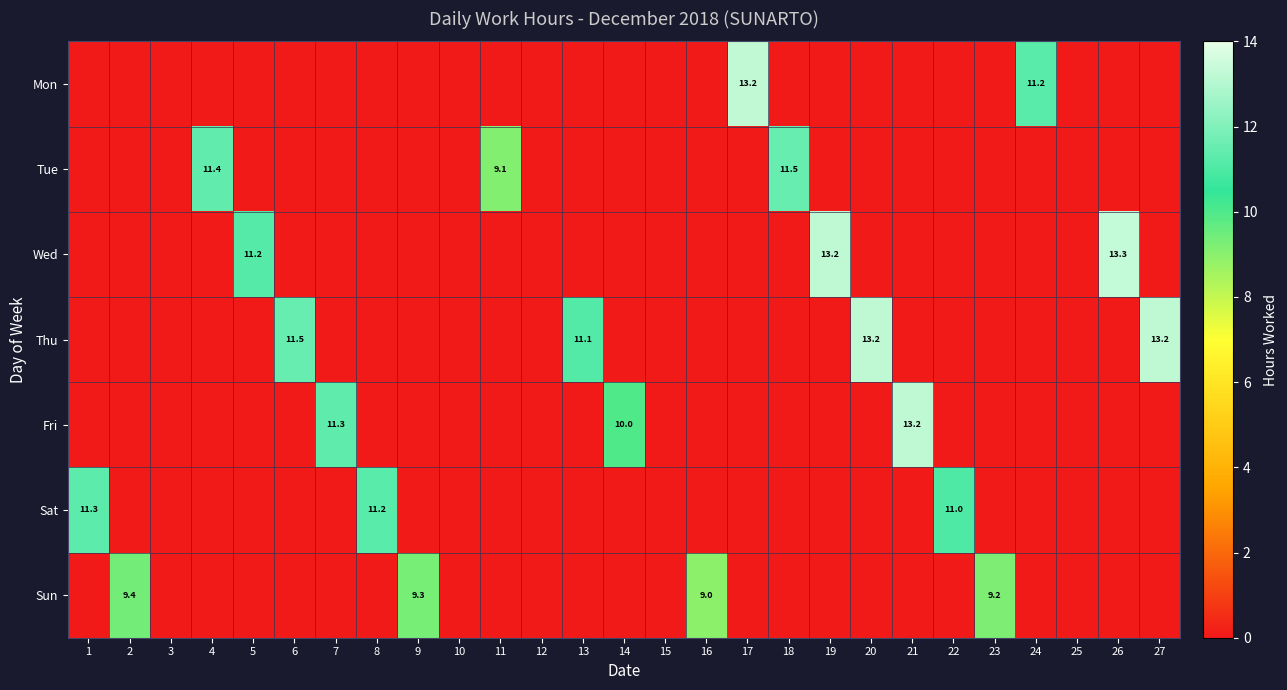

Which series has the largest total across all categories?

Thu